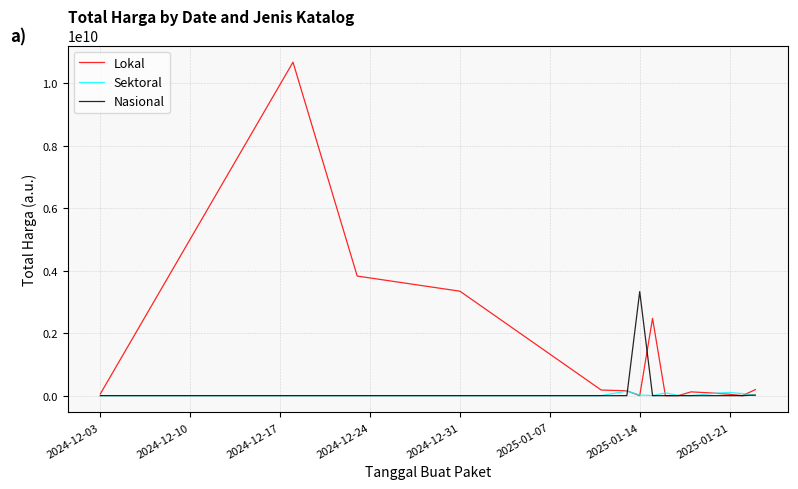

What are all the series names shown in the legend?

Lokal, Sektoral, Nasional